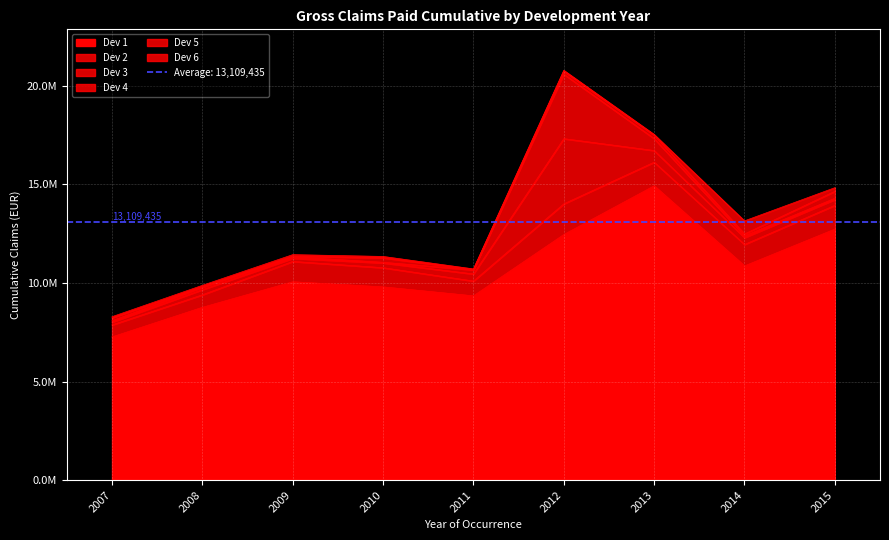

In Dev 5, how many points are higher than both neighbors (excluding endpoints)?

2